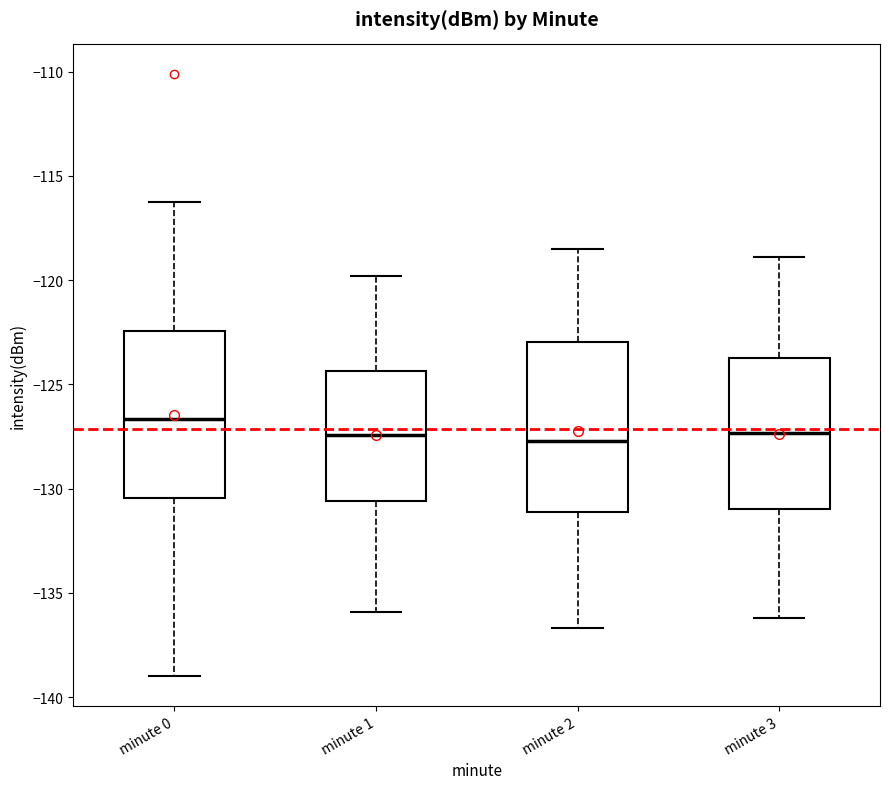

Where does the upper whisker of the box for minute 0 end on the y-axis? The values are not printed on the chart, so give them approximately, as read against the axis.

-116.0